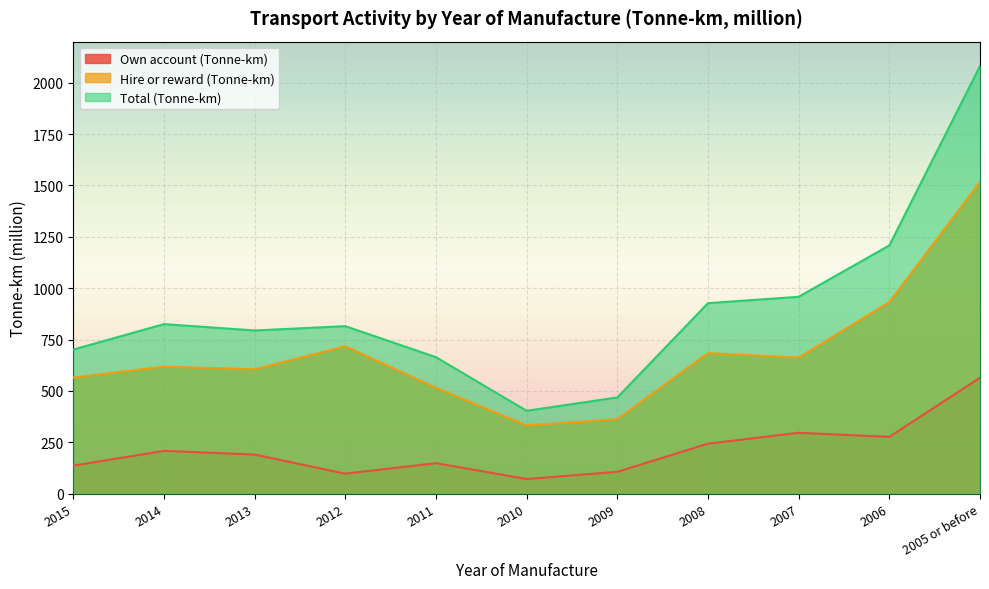

In Total (Tonne-km), how many points are higher than both neighbors (excluding endpoints)?

2